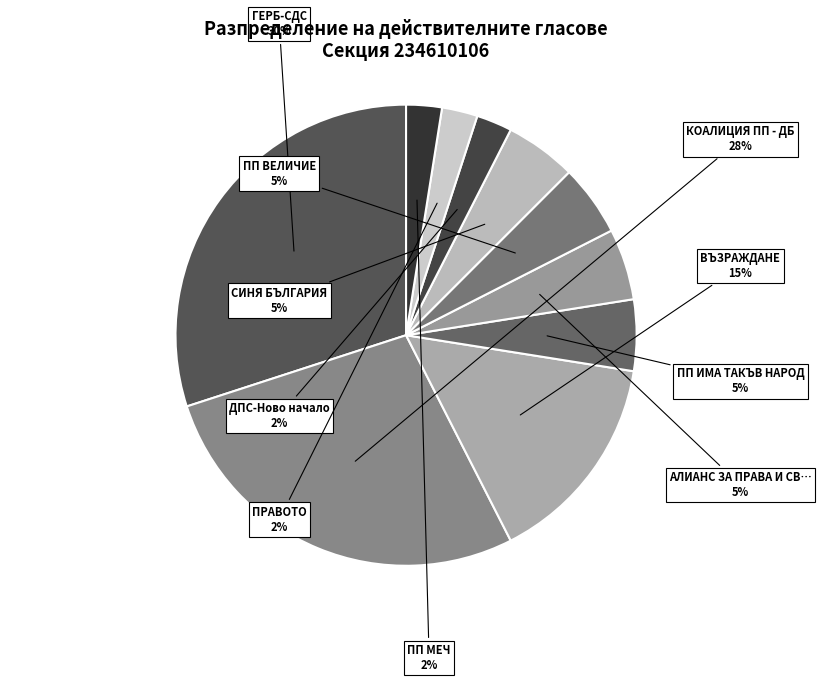

Count the number of slices in the pie.

10